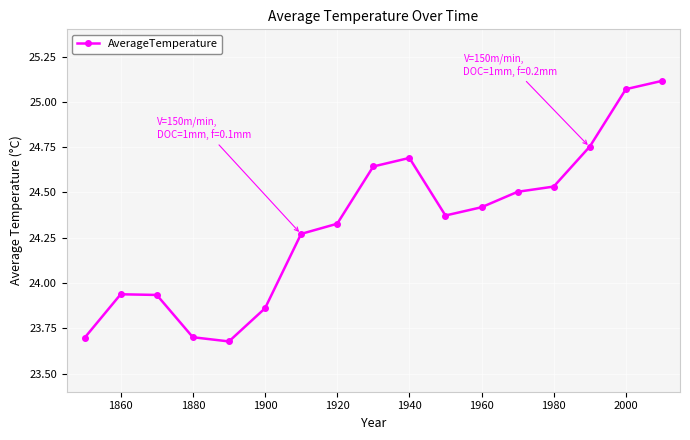

True or false: the data has more than 1 interior local peaks.

True